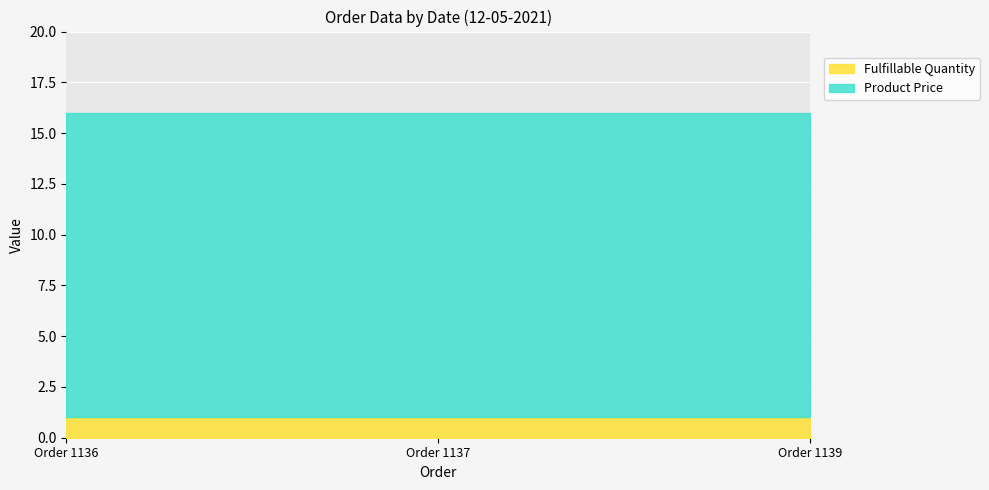

What is the highest value of the Product Price series?

15.0